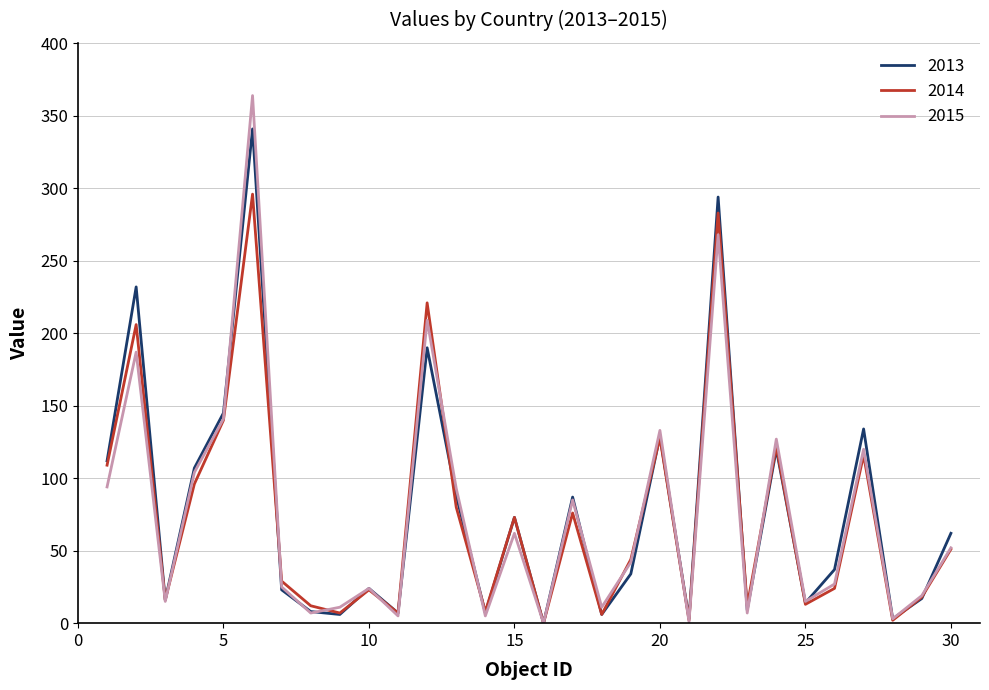

Rank the series by their maximum value, from highest to lowest.

2015, 2013, 2014